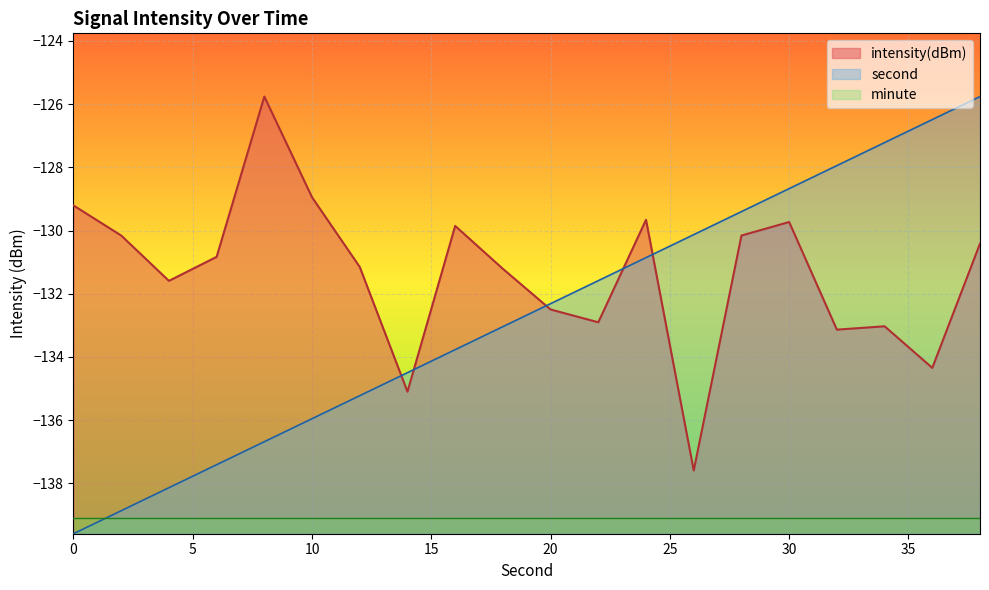

Is it true that intensity(dBm) equals -131.6 at 4?

True